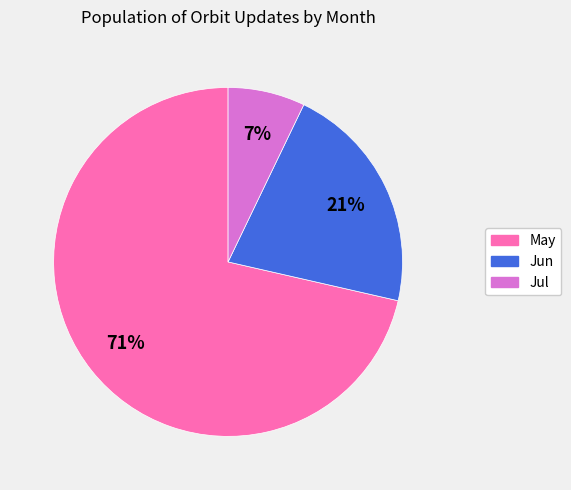

True or false: Jun accounts for 34% of the total.

False